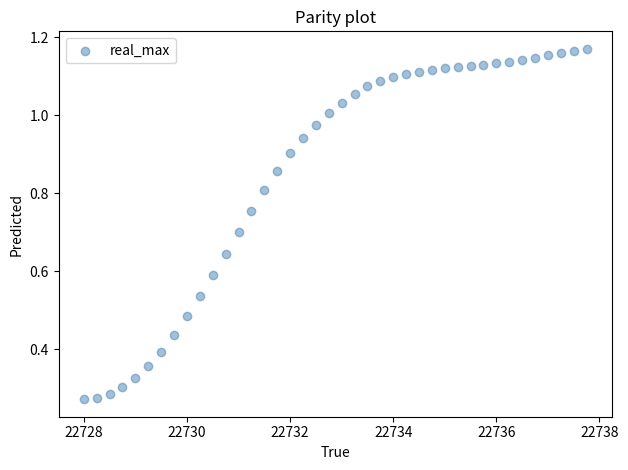

What is the range of X values (max minus min)?

9.8